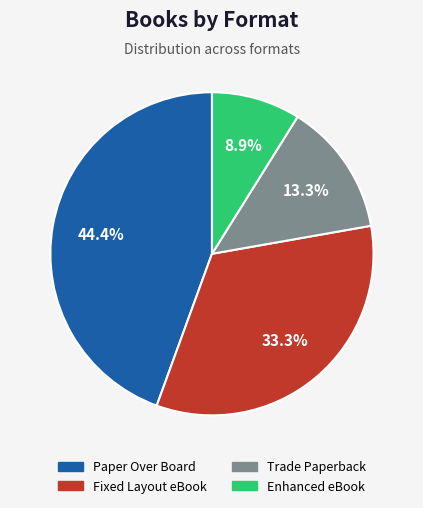

Approximately how many times larger is the value at Fixed Layout eBook compared to Paper Over Board?

0.8